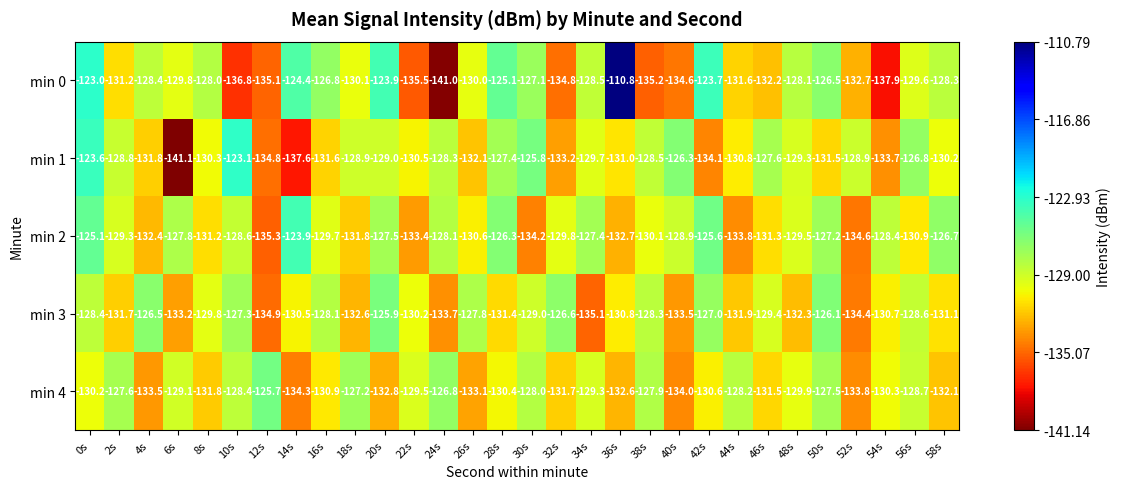

What is the difference between the min 3 values at 26s and 44s?

4.1